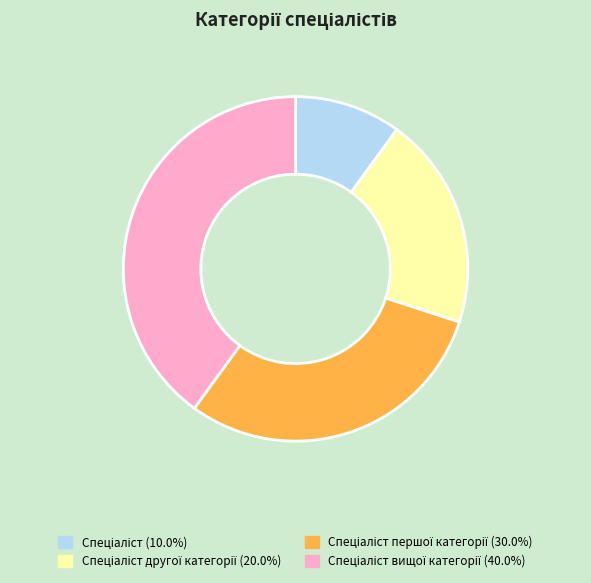

Is there any slice that represents more than half of the pie?

No